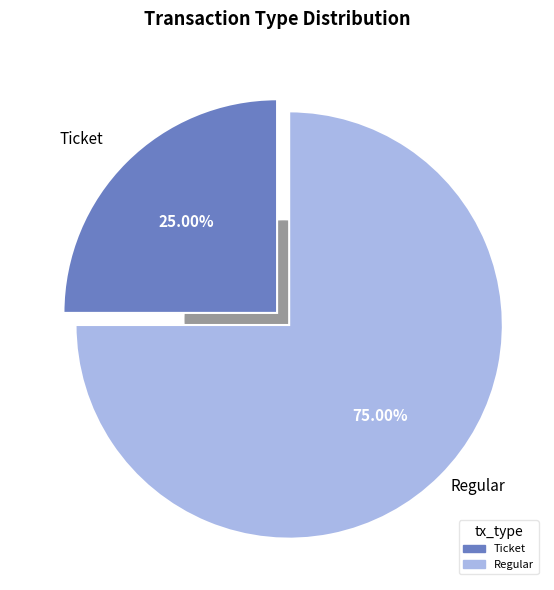

The Ticket slice represents 9% of the pie. True or false?

False